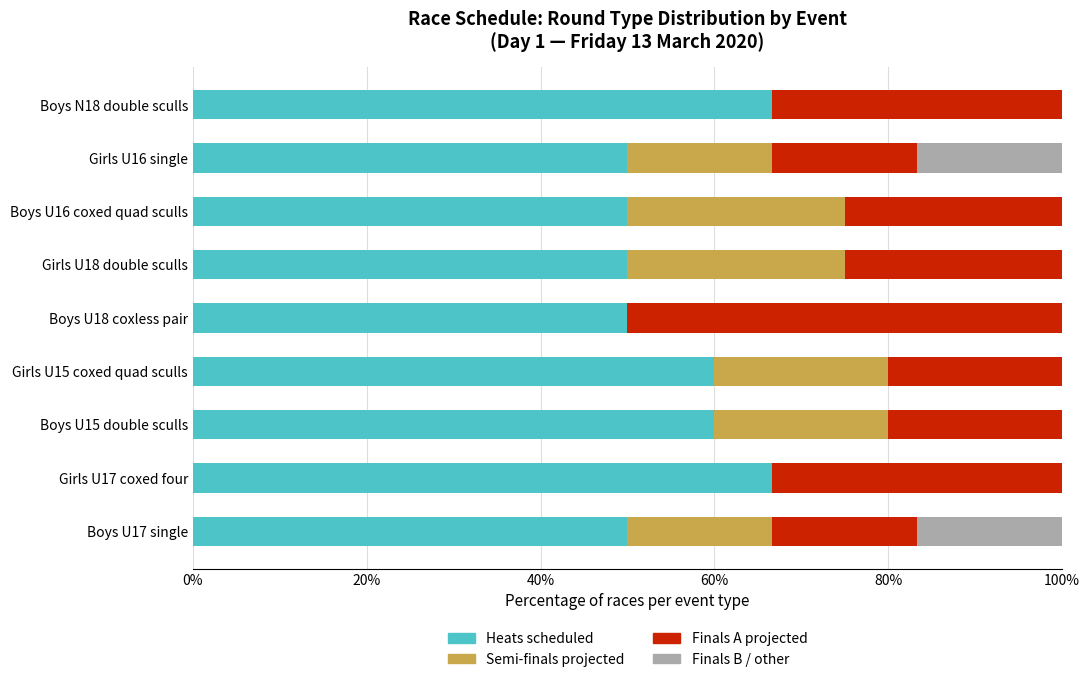

The Heats scheduled series shows 66.7 at Girls U17 coxed four. True or false?

True